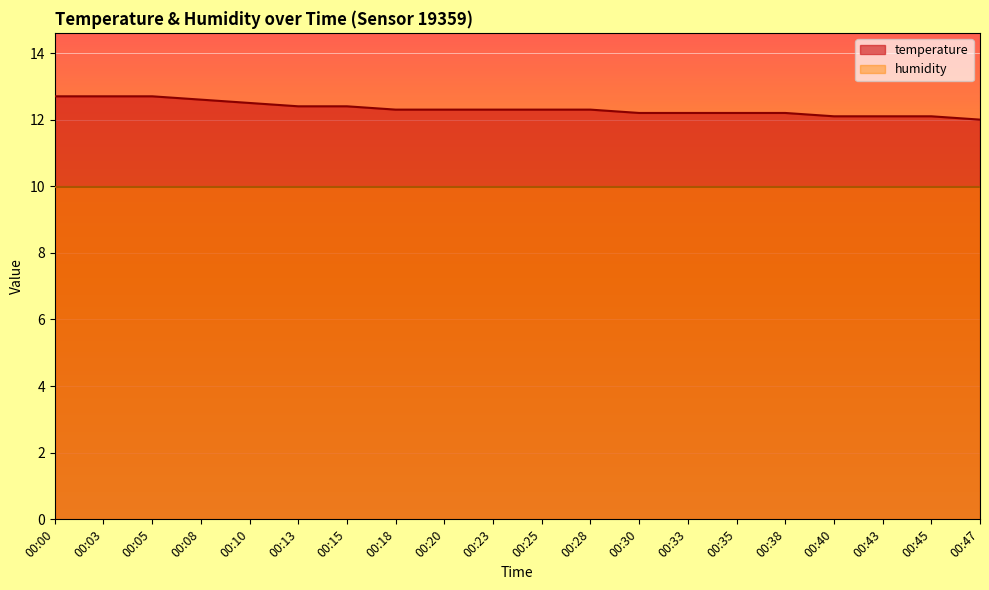

The value at 00:28 is 6.7. True or false?

False